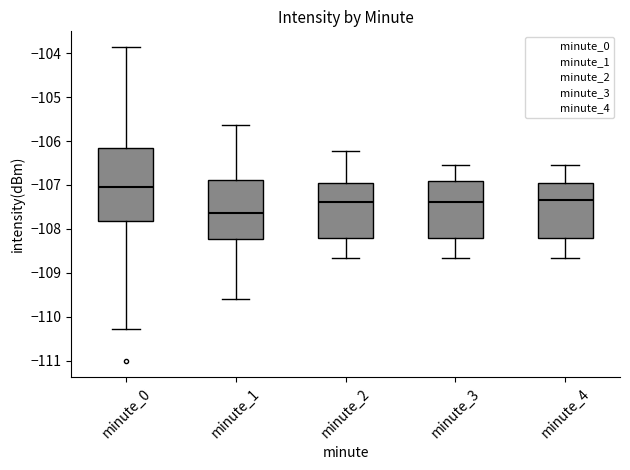

Reading left to right, read every box against the y-axis: the position of its median line, the range the box covers, and the ends of its whiskers. The values are not printed on the chart, so give them approximately, as read against the axis.

minute_0: median -107.0, box -107.8 to -106.2, whiskers -110.3 to -103.9
minute_1: median -107.6, box -108.2 to -106.9, whiskers -109.6 to -105.6
minute_2: median -107.4, box -108.2 to -106.9, whiskers -108.7 to -106.2
minute_3: median -107.4, box -108.2 to -106.9, whiskers -108.7 to -106.5
minute_4: median -107.3, box -108.2 to -106.9, whiskers -108.7 to -106.5